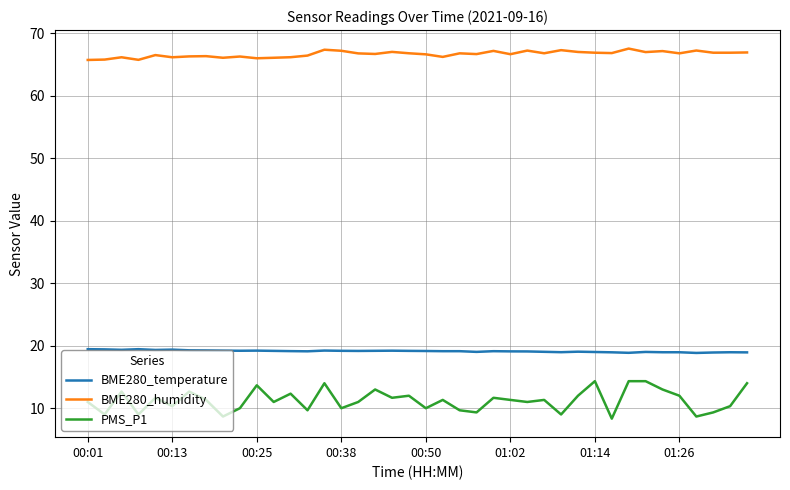

Rank the series by their maximum value, from lowest to highest.

PMS_P1, BME280_temperature, BME280_humidity